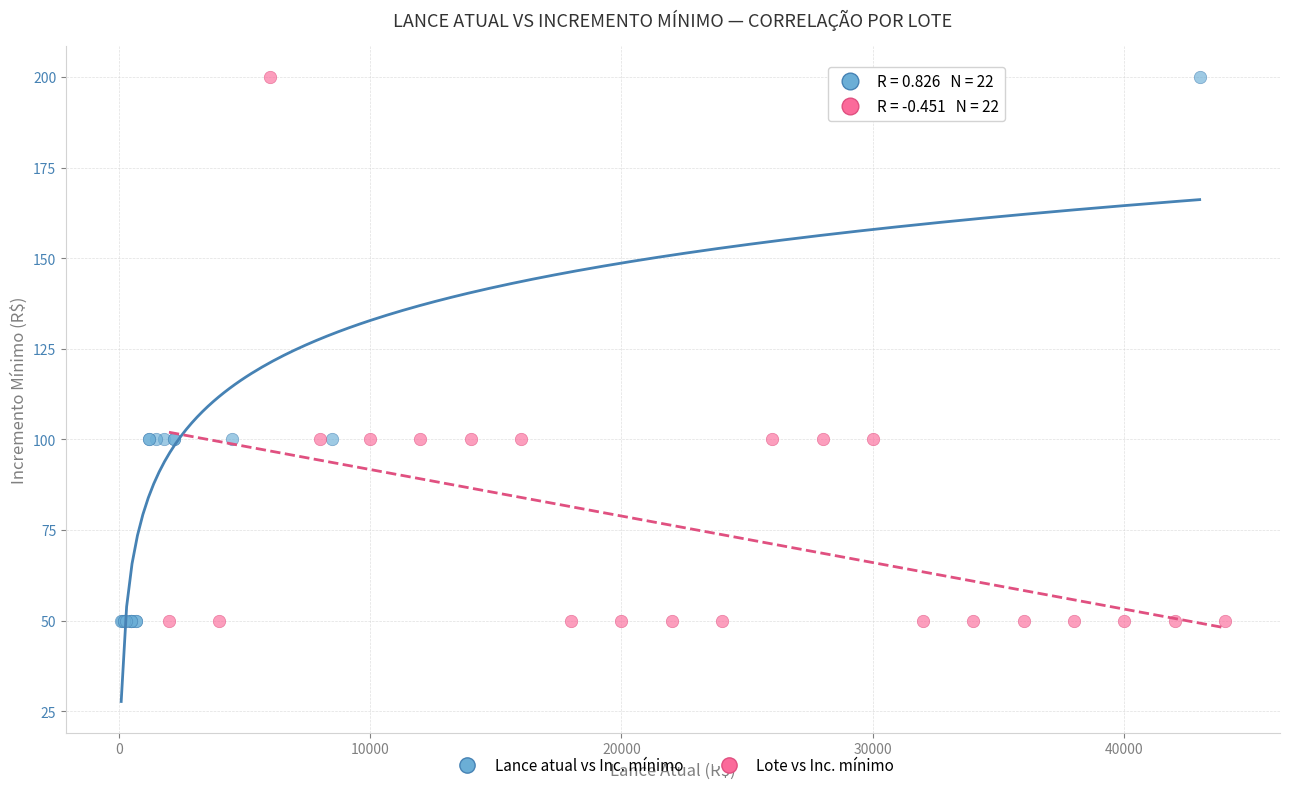

What are all the series names shown in the legend?

Lance atual vs Inc. mínimo, Lote vs Inc. mínimo